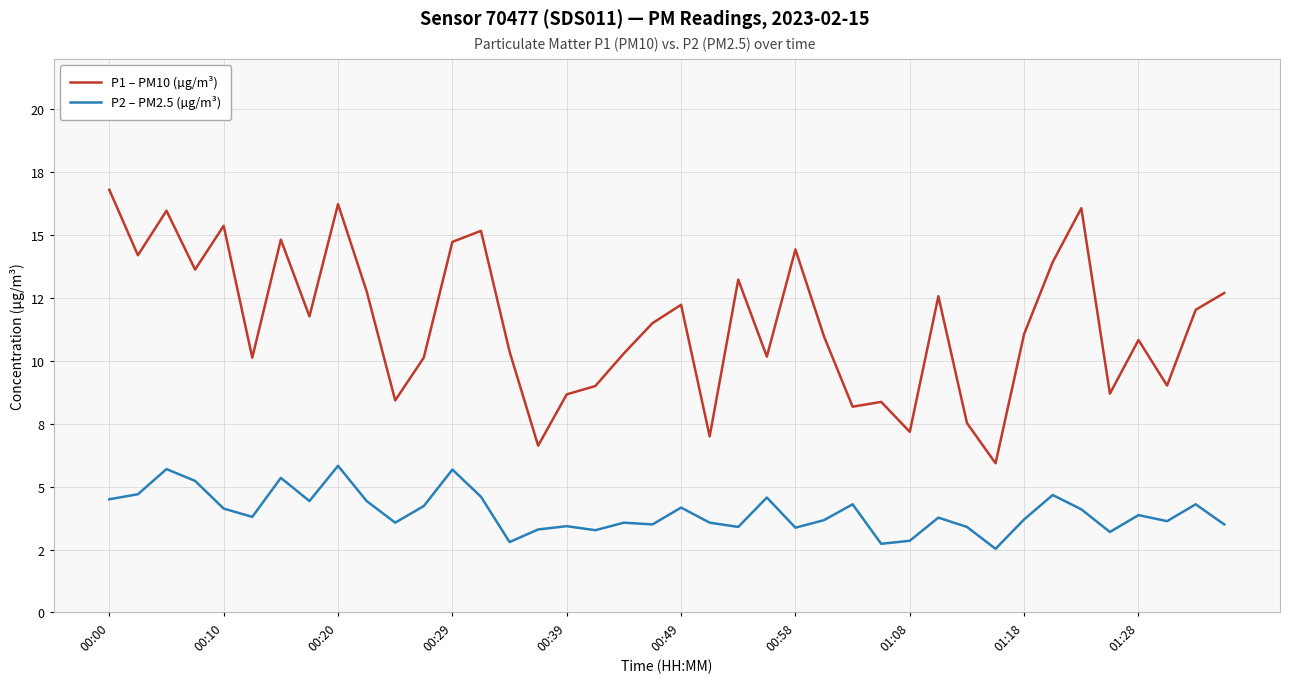

Is this an area chart (filled region under the line)?

No